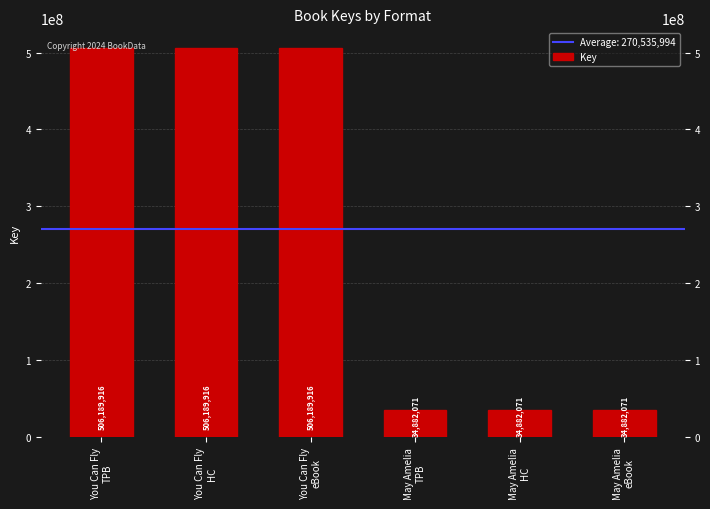

The chart shows a value of 34882071 at May Amelia
eBook. True or false?

True